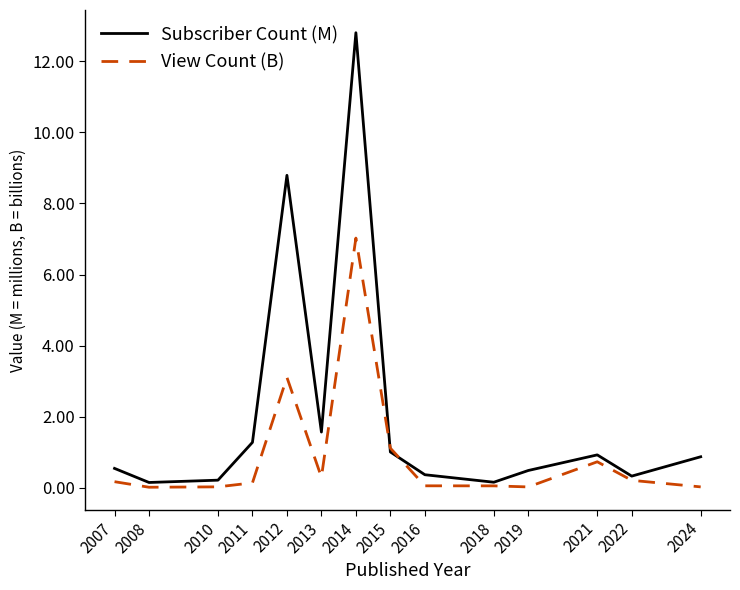

Rank the series by their average value, from lowest to highest.

View Count (B), Subscriber Count (M)